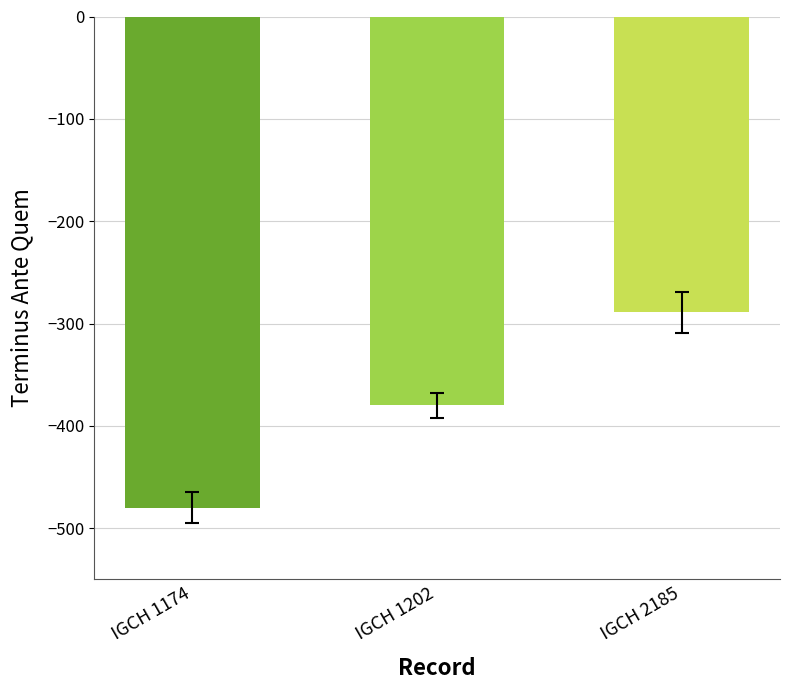

What value does the data have at IGCH 1202?

-380